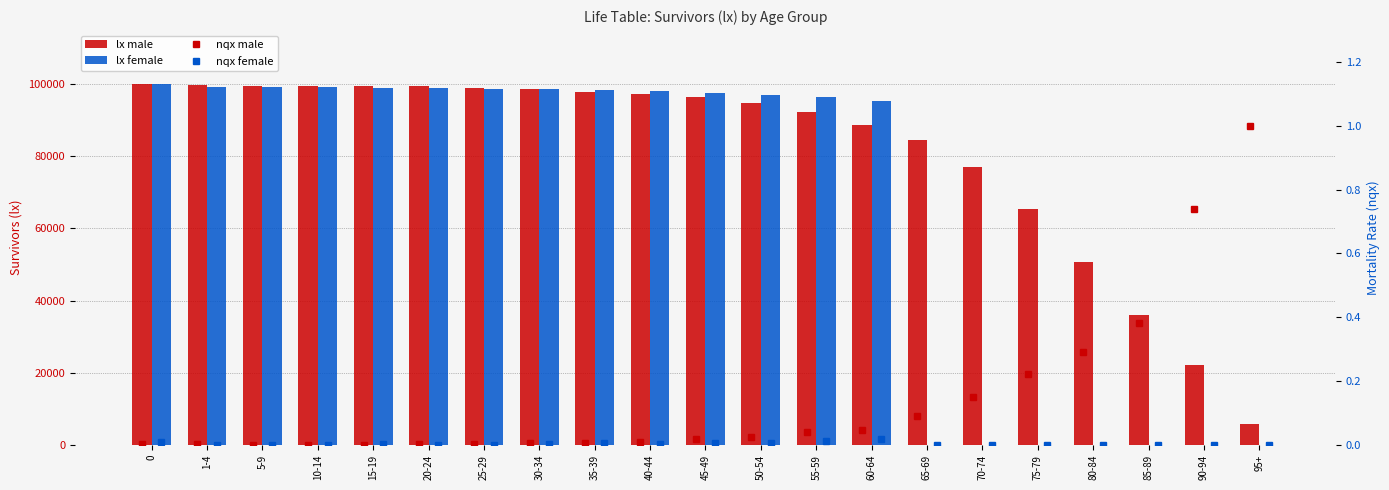

True or false: lx male has a value of 57576.8 at 85-89.

False